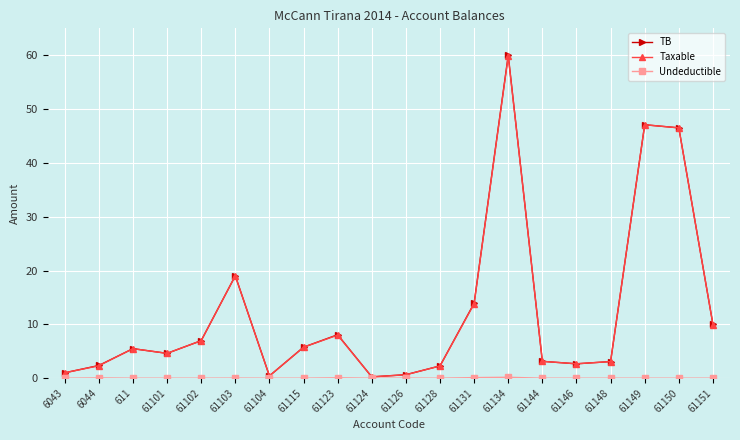

What is the difference between the highest and lowest values at 61146?

2.7